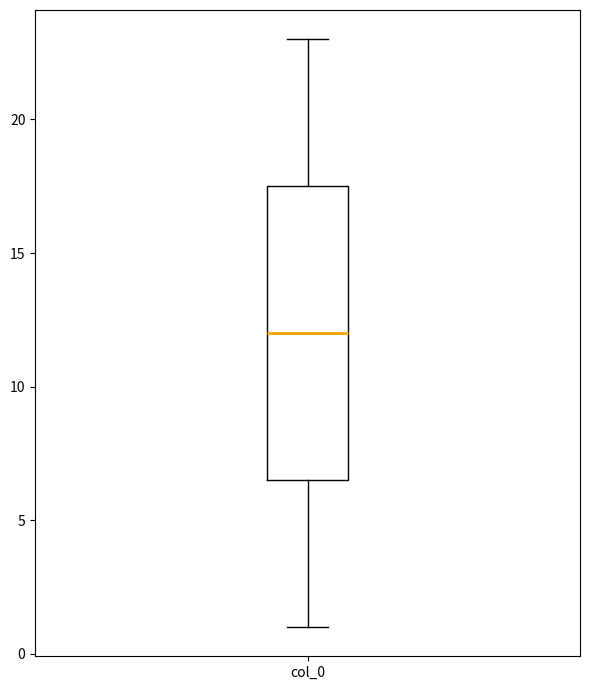

Transcribe this box plot: give where the median line is, the range the box spans, and where the two whiskers end, as read against the y-axis. The values are not printed on the chart, so give them approximately, as read against the axis.

median 12.0, box 6.5 to 17.5, whiskers 1.0 to 23.0